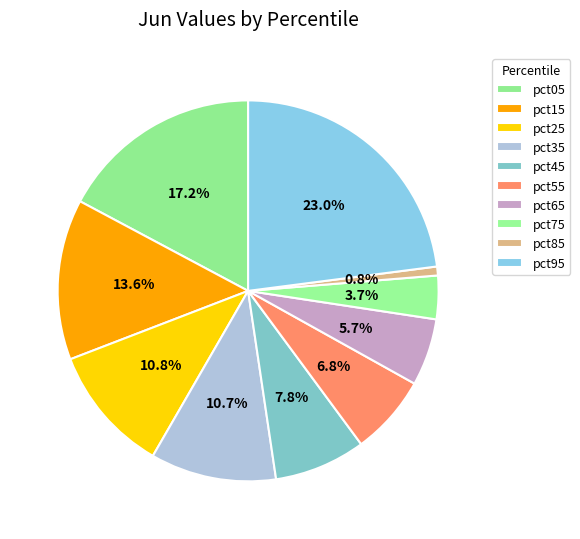

Which has a higher value, pct65 or pct15?

pct15